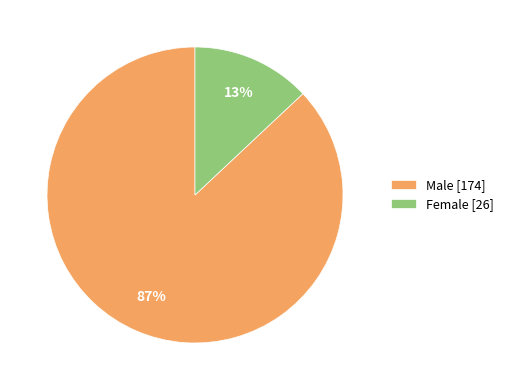

How many slices are in this pie chart?

2